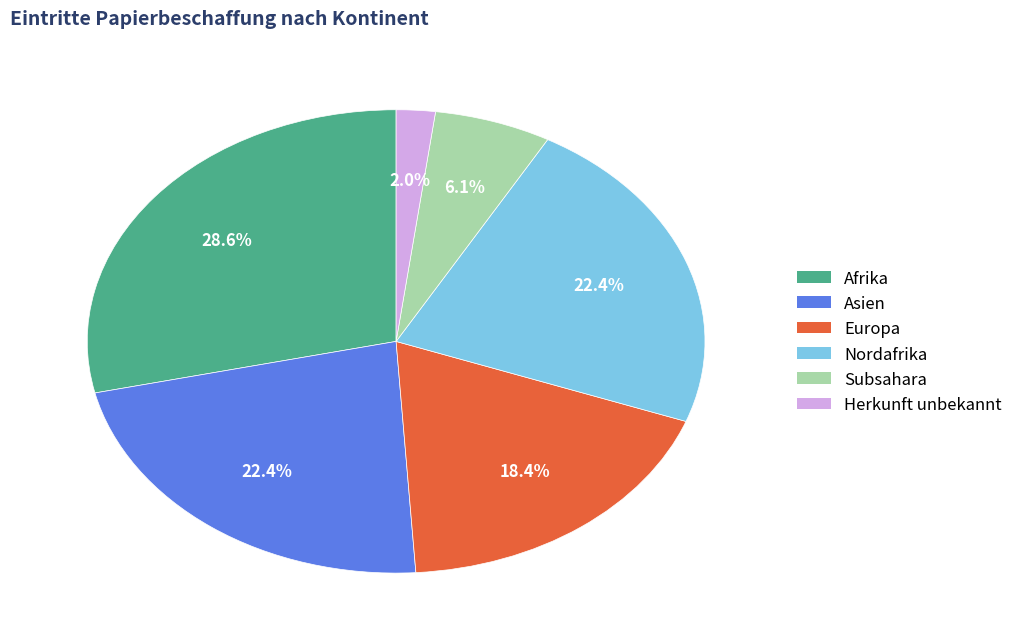

The Subsahara slice represents 1% of the pie. True or false?

False